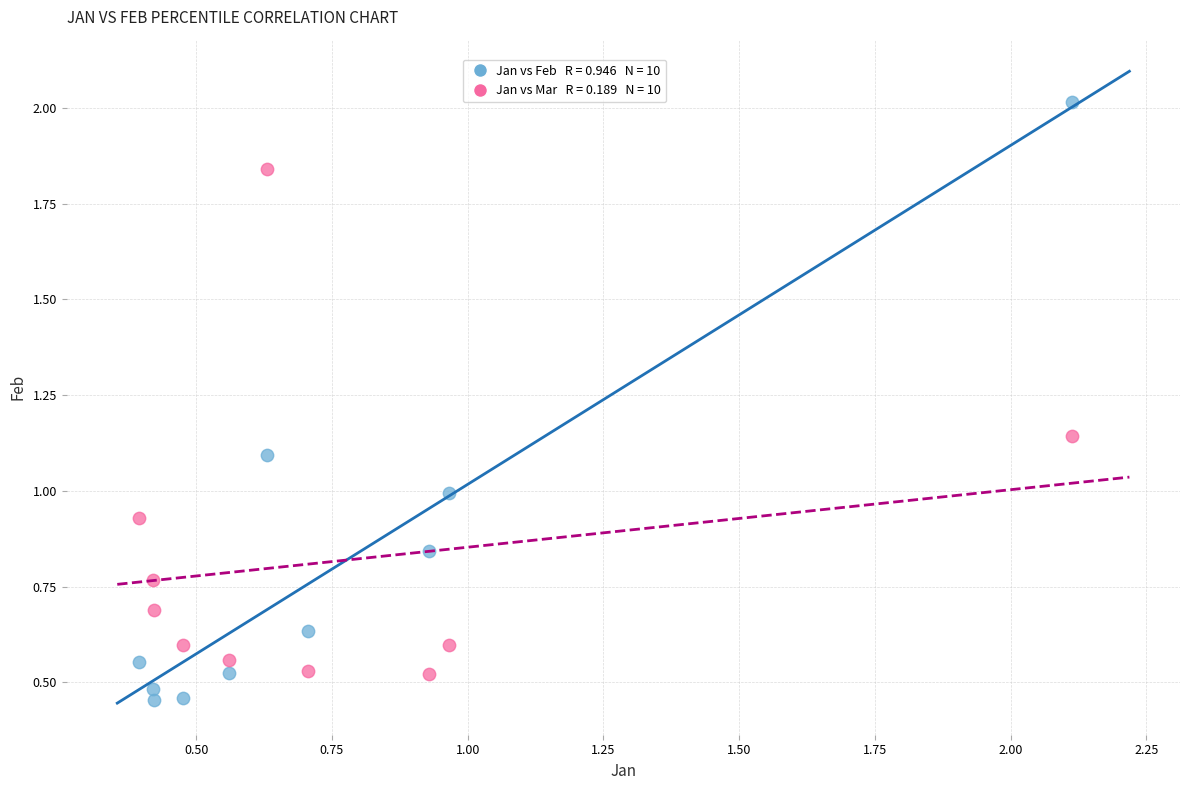

Across all data points, what is the range of Y values (max minus min)?

1.6